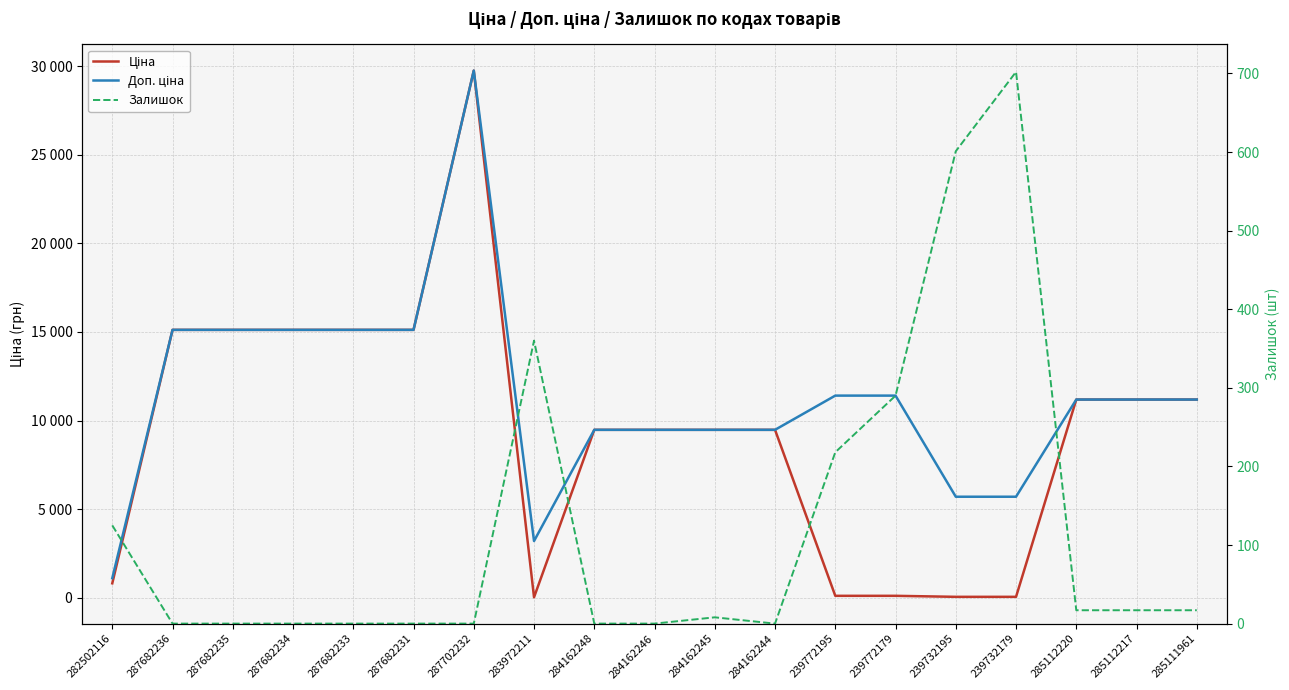

Where do Ціна and Залишок first cross each other?

287702232 and 283972211